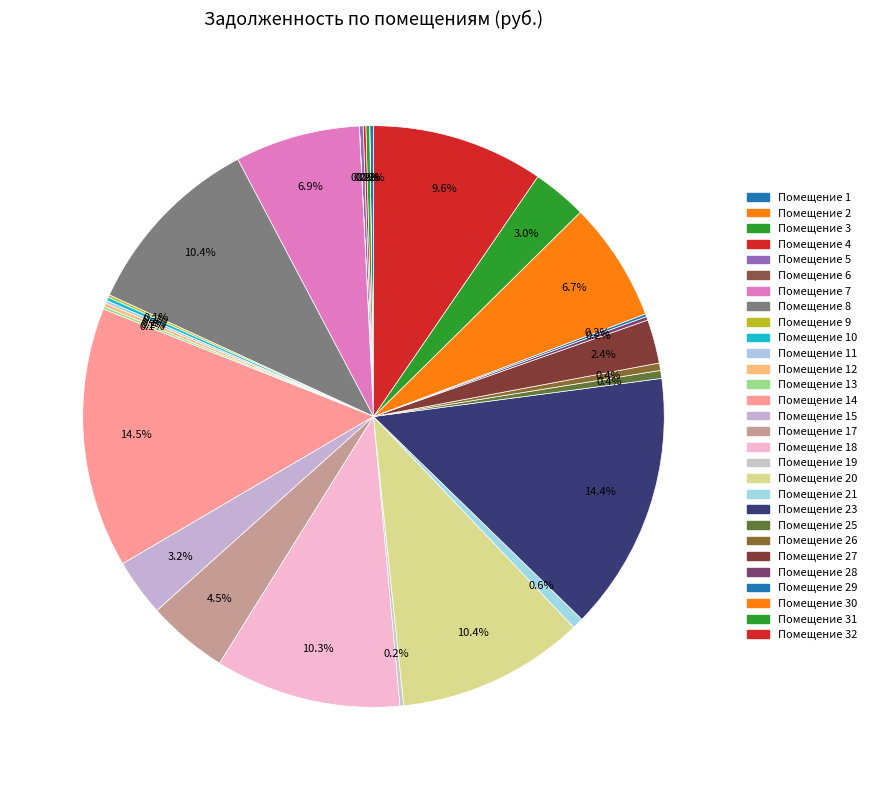

Which slice is the largest?

14